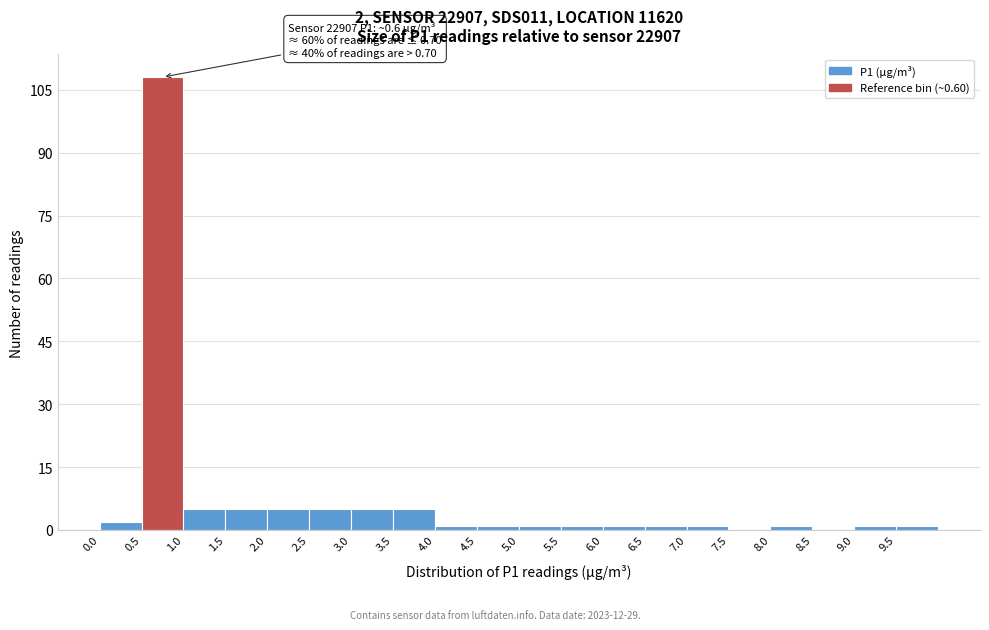

Which range on the x-axis has the tallest bar?

0.5 to 1.0